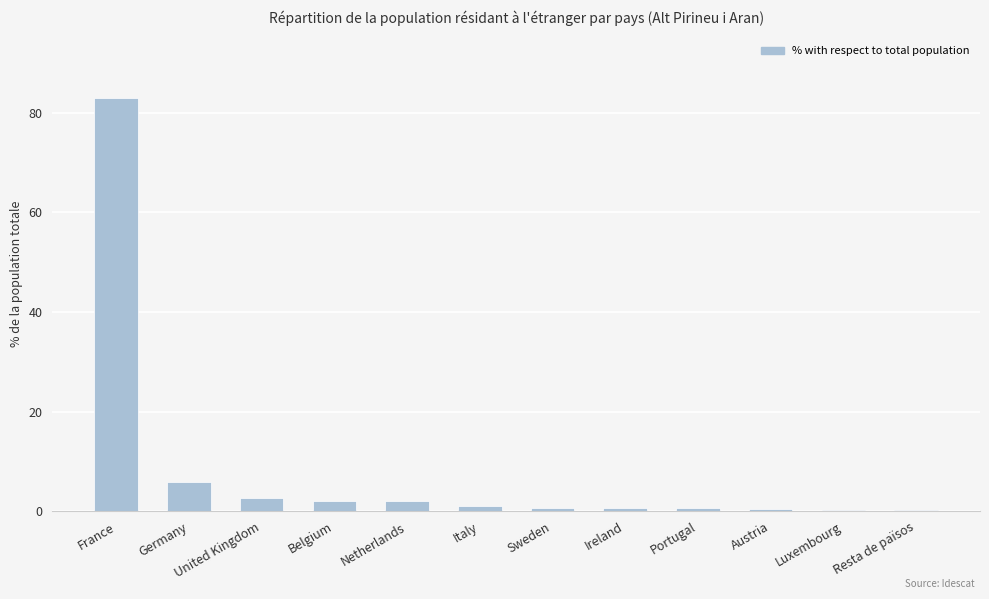

The value at France is 113.2. True or false?

False